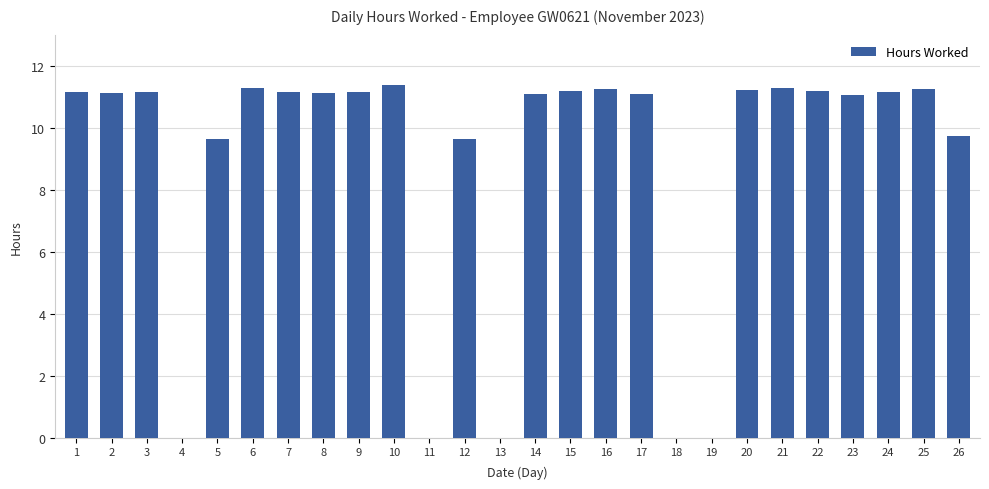

The value at 18 is 0.0. True or false?

True